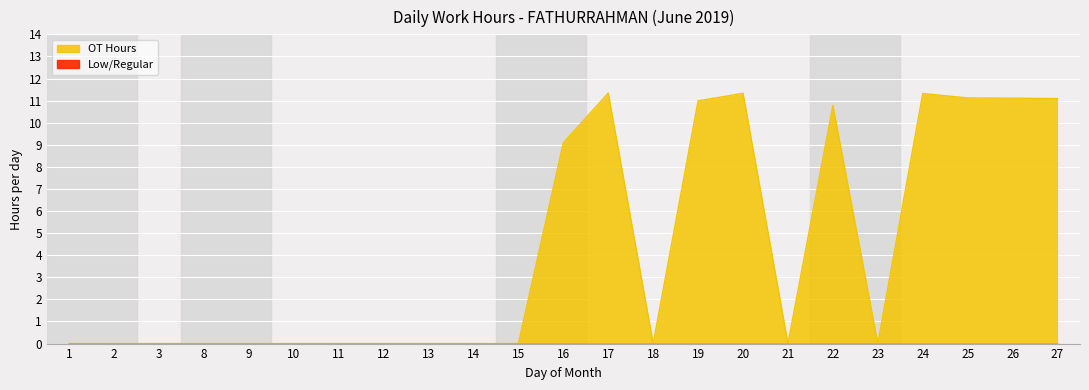

What is the change in value from 16 to 26?

+2.0